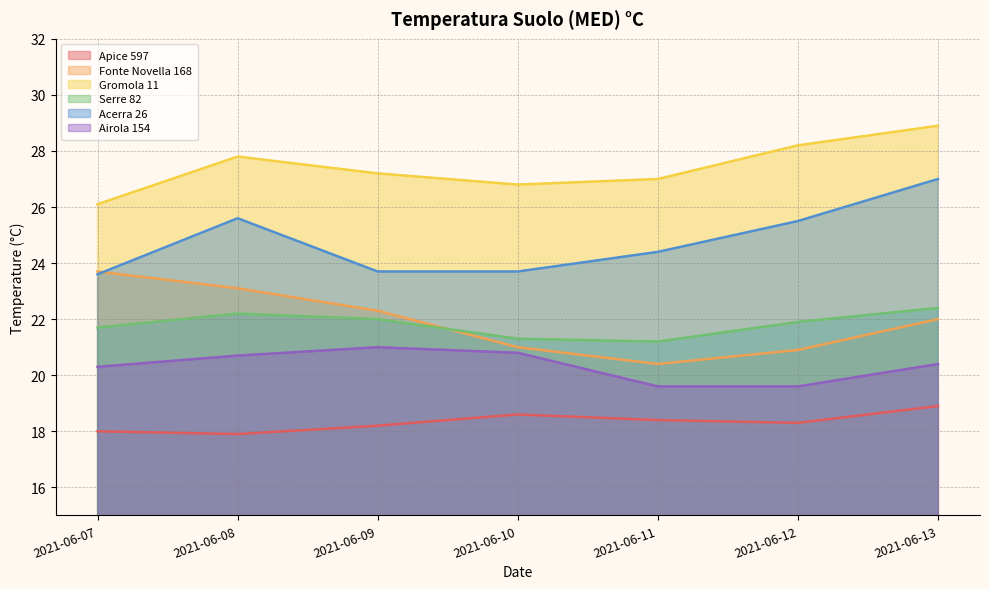

List the series in order of their peak value, lowest first.

Apice 597, Airola 154, Serre 82, Fonte Novella 168, Acerra 26, Gromola 11